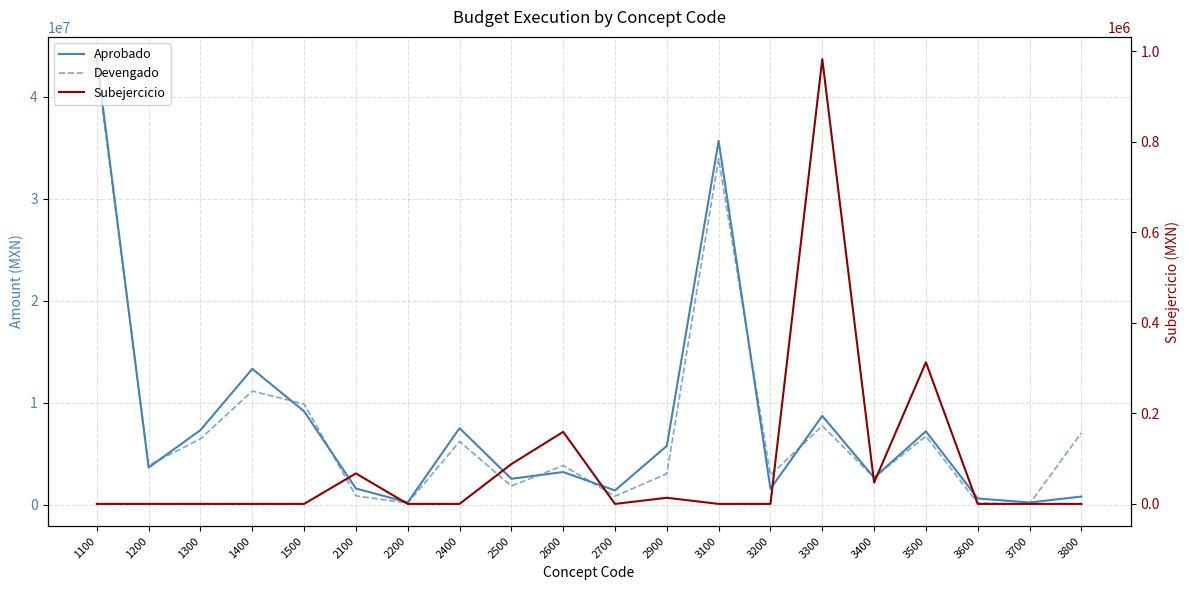

Which has a higher value, 2200 or 1500?

1500